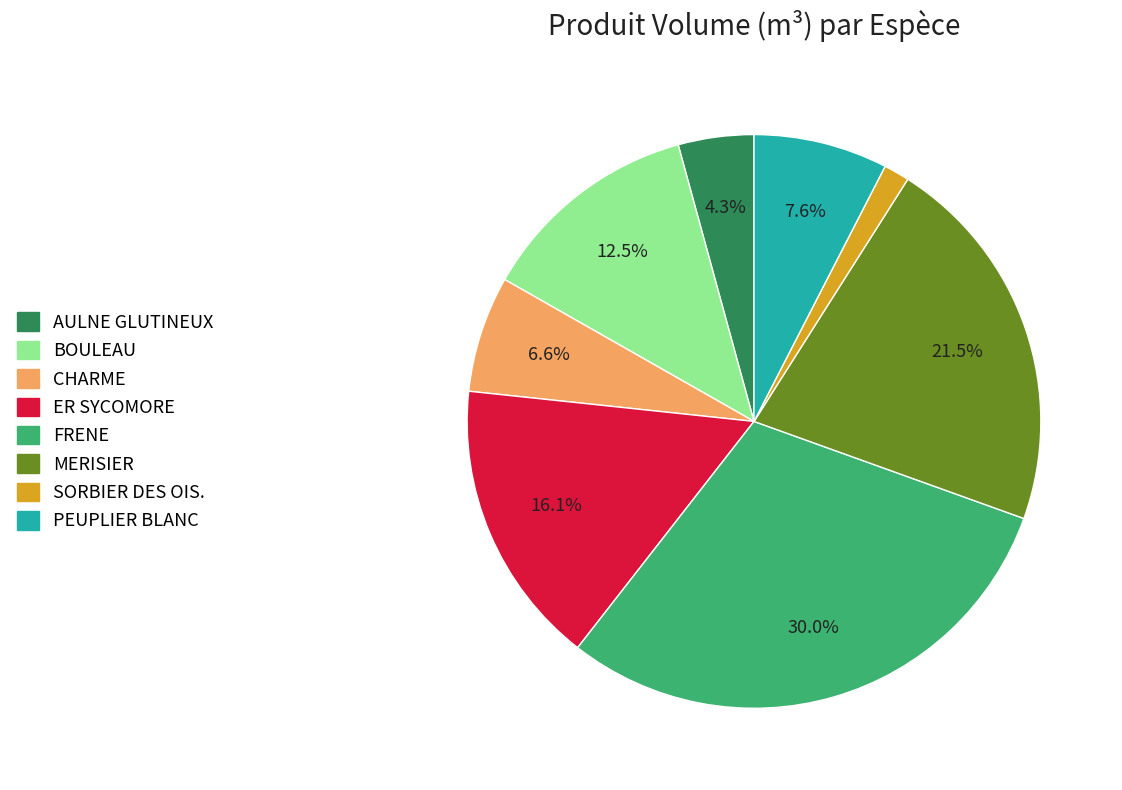

Is BOULEAU the majority of the pie?

No